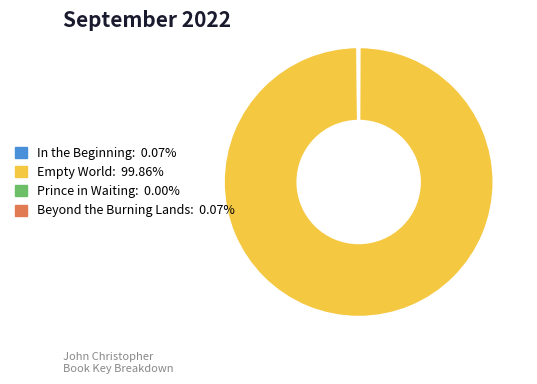

Which slice is the largest?

Empty World